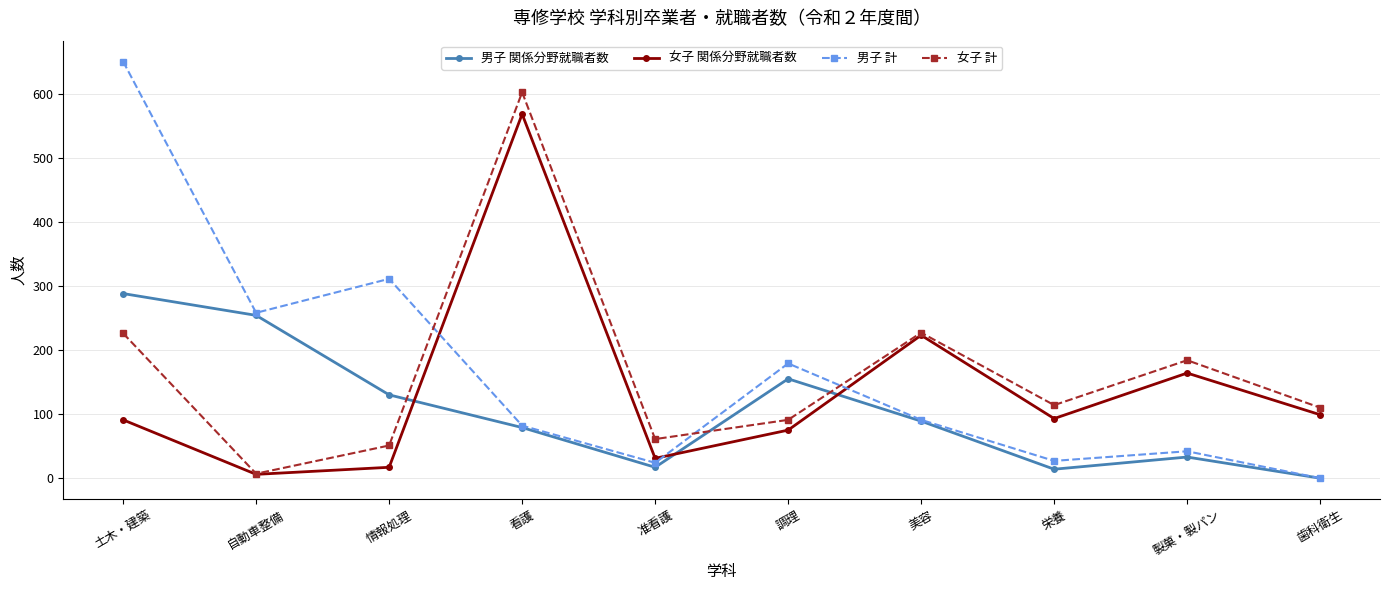

Is the value of 女子 関係分野就職者数 at 歯科衛生 greater than the value of 男子 計 at 歯科衛生?

Yes